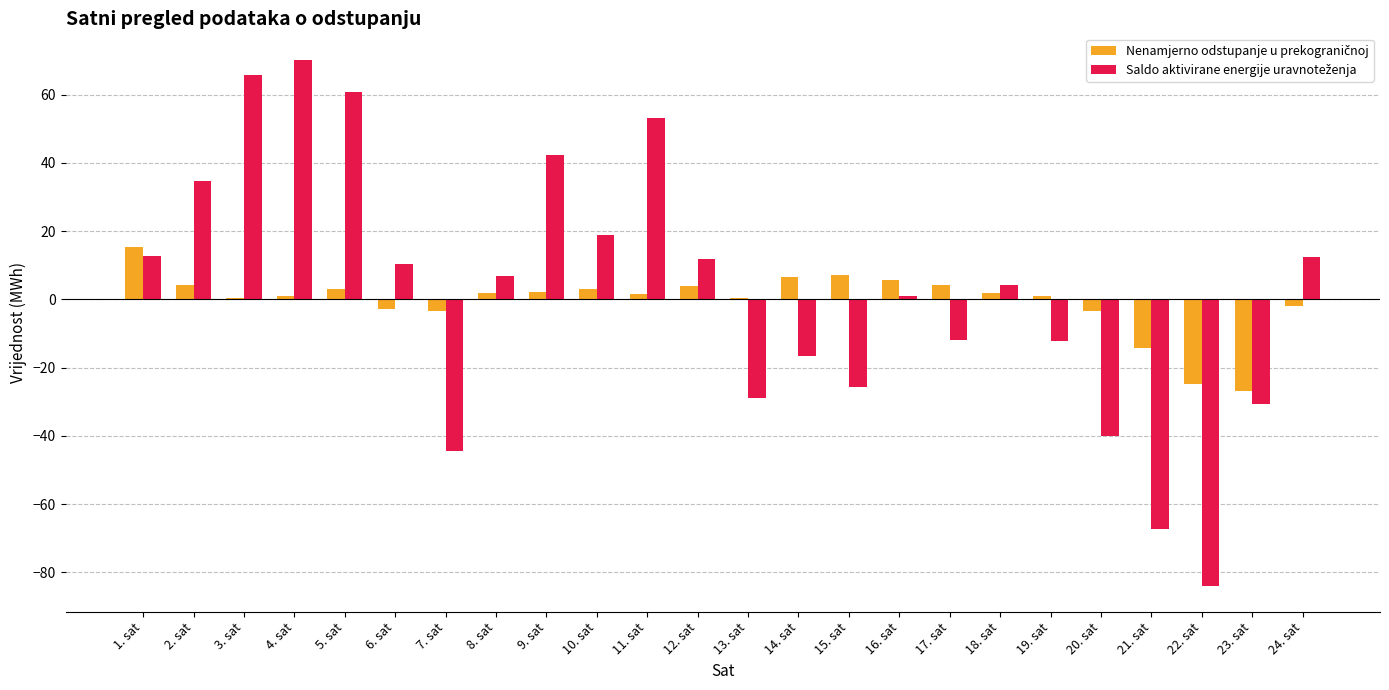

What is the total value across all series at 22. sat?

-108.7